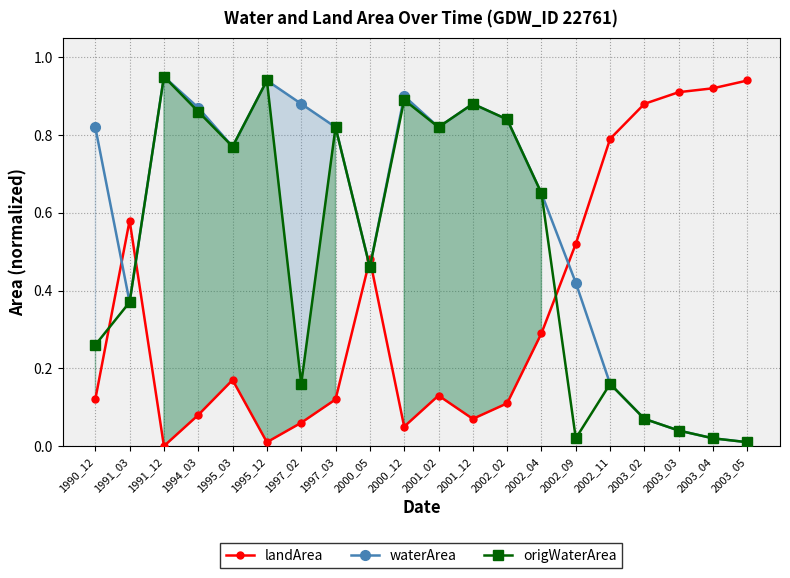

Where is landArea nearest to the value 0?

1991_12